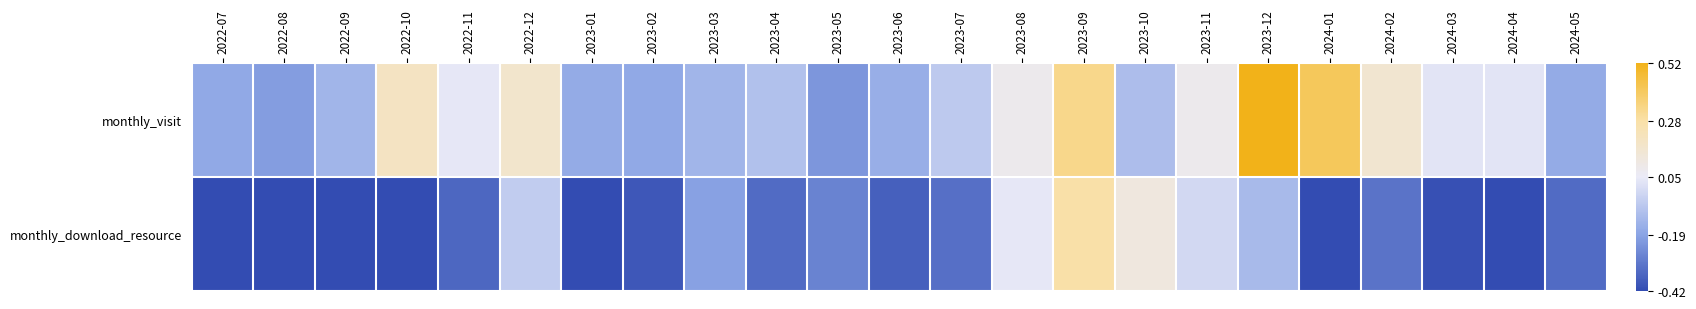

Between 2022-07 and 2023-01, which series saw the biggest shift?

monthly_download_resource